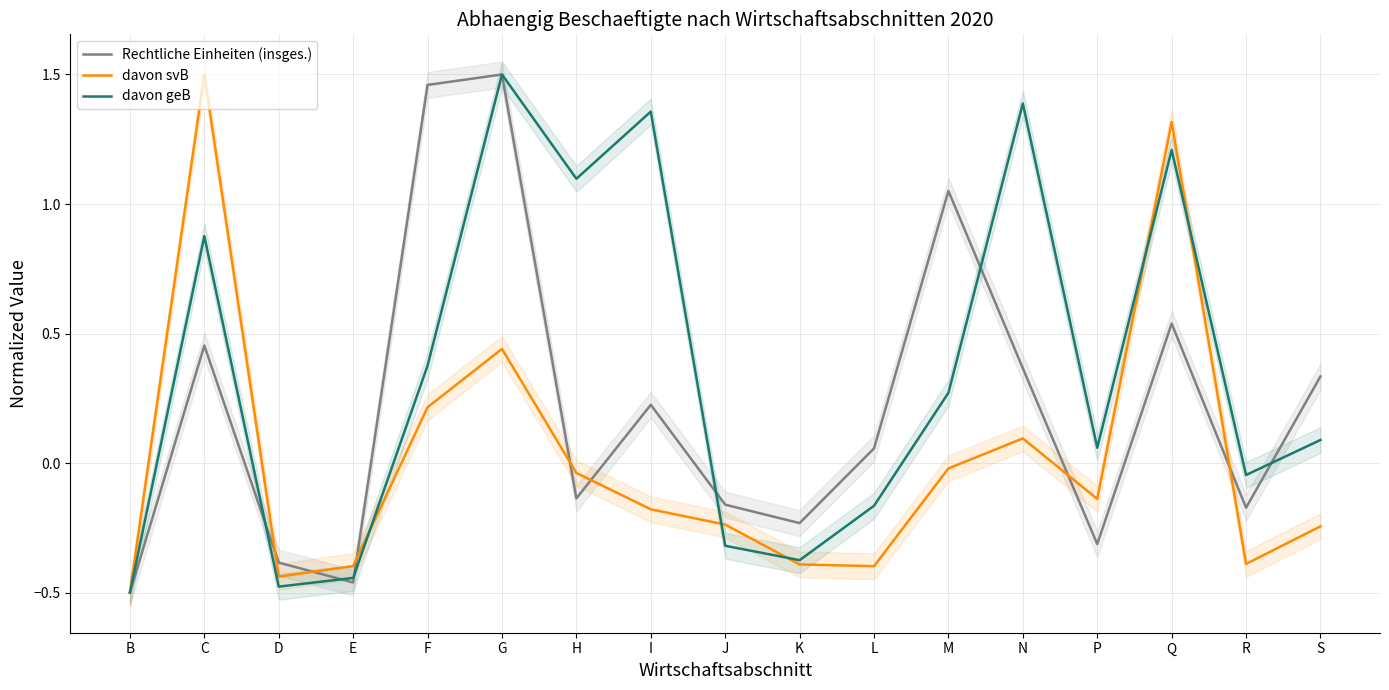

What is the difference between the maximum and minimum values in the davon geB series?

2.0